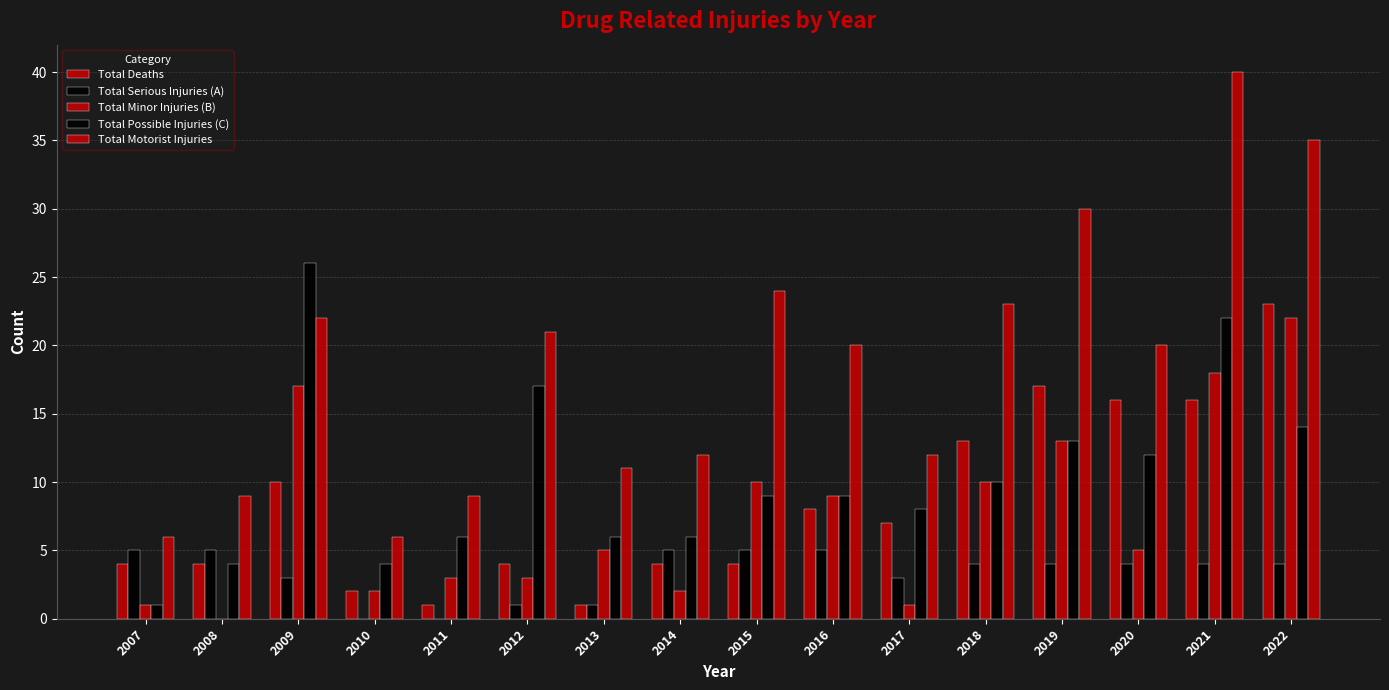

How many values in Total Minor Injuries (B) are above zero?

15